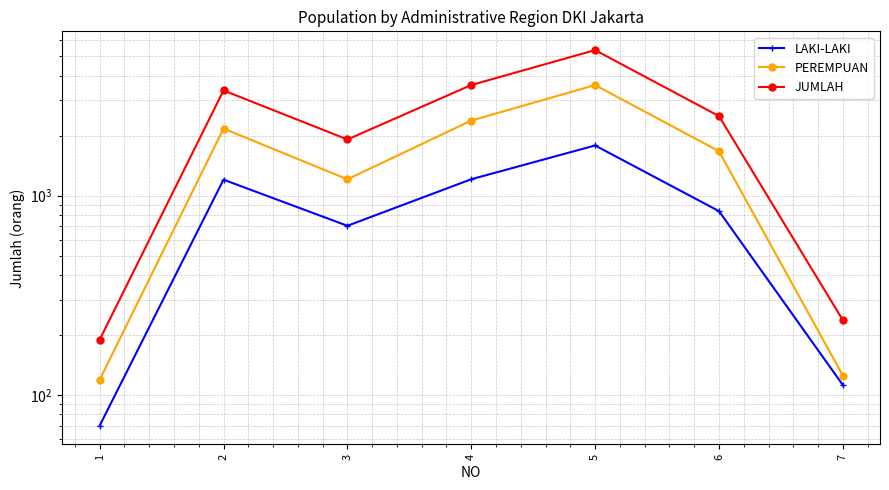

True or false: LAKI-LAKI and PEREMPUAN cross at least once.

False